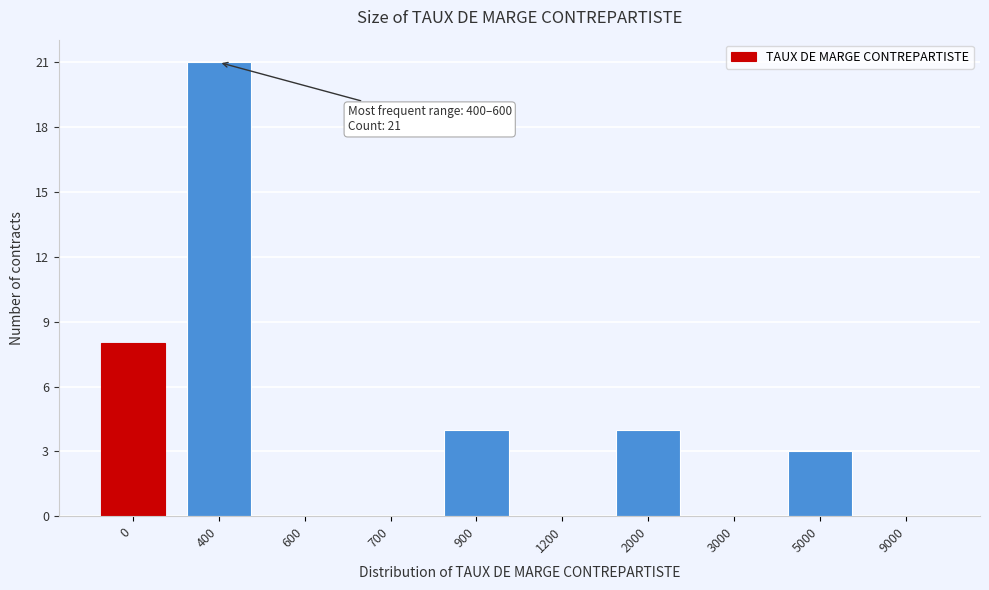

Reading left to right, what are all the values shown in this chart?

0=8	400=21	600=0	700=0	900=4	1200=0	2000=4	3000=0	5000=3	9000=0